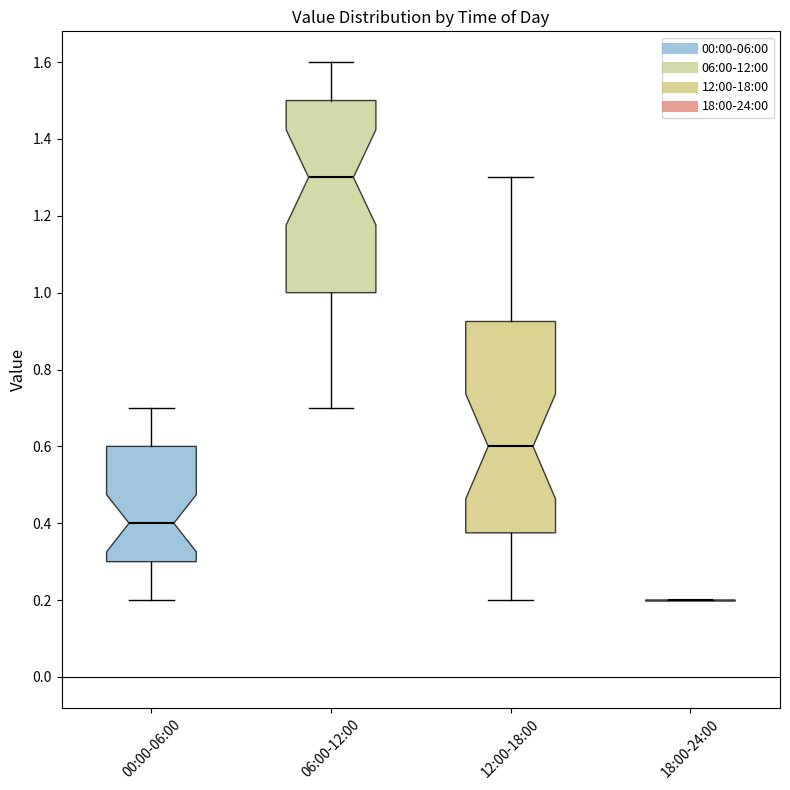

Reading left to right, read every box against the y-axis: the position of its median line, the range the box covers, and the ends of its whiskers. The values are not printed on the chart, so give them approximately, as read against the axis.

00:00-06:00: median 0.40, box 0.30 to 0.60, whiskers 0.20 to 0.70
06:00-12:00: median 1.30, box 1.00 to 1.50, whiskers 0.70 to 1.60
12:00-18:00: median 0.60, box 0.38 to 0.92, whiskers 0.20 to 1.30
18:00-24:00: box collapsed to a line at 0.20, whiskers 0.20 to 0.20